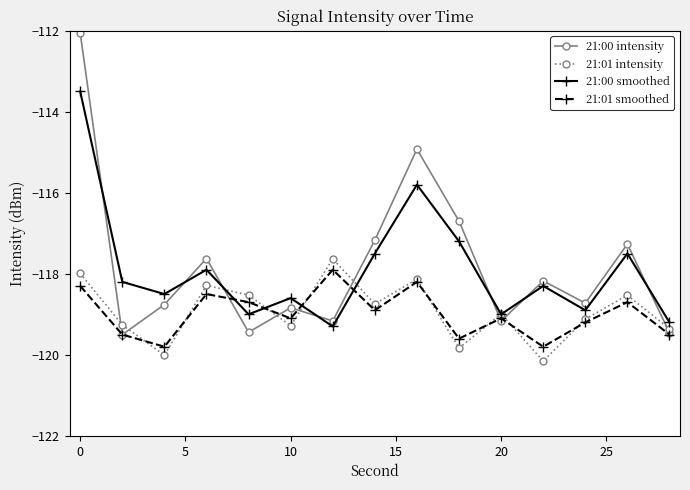

How many values in the 21:00 smoothed series exceed -118?

6